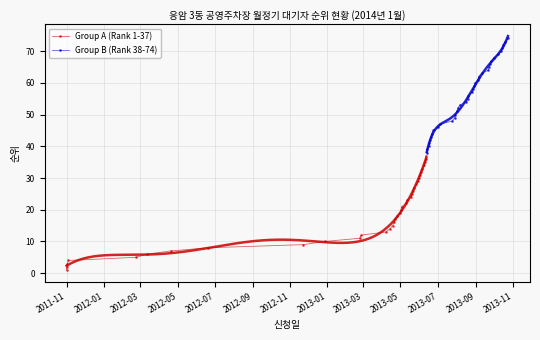

True or false: Group B (Rank 38-74) and Group A (Rank 1-37) intersect in this chart.

False